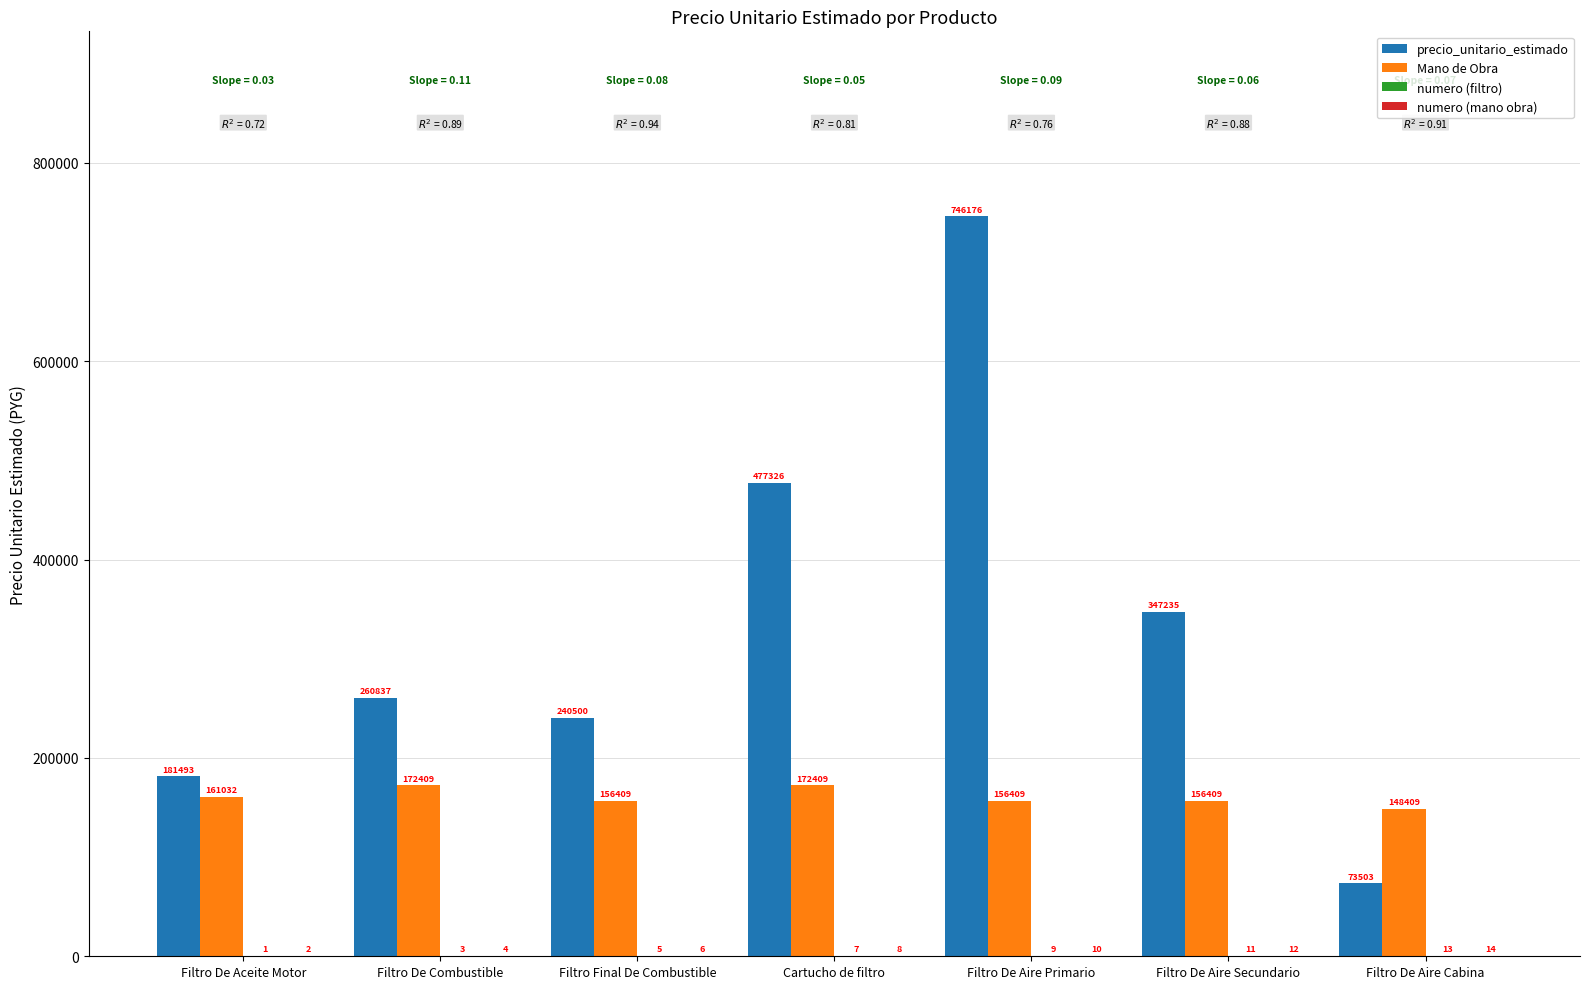

Is the value of precio_unitario_estimado at Filtro De Aceite Motor greater than the value of Mano de Obra at Filtro De Combustible?

Yes